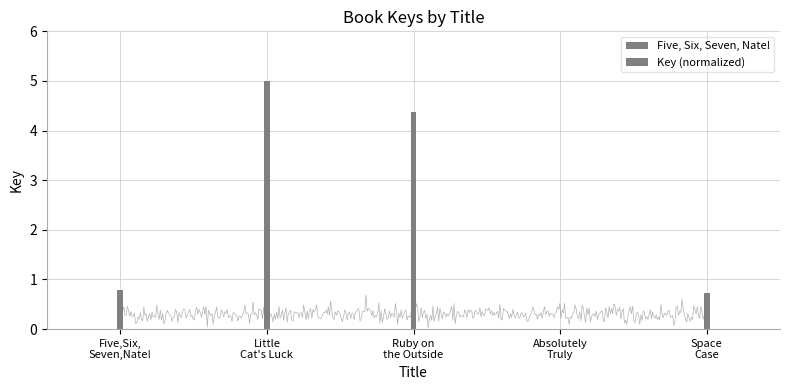

Reading left to right, extract all data points from this chart.

0.8	5.0	4.4	0.0	0.7